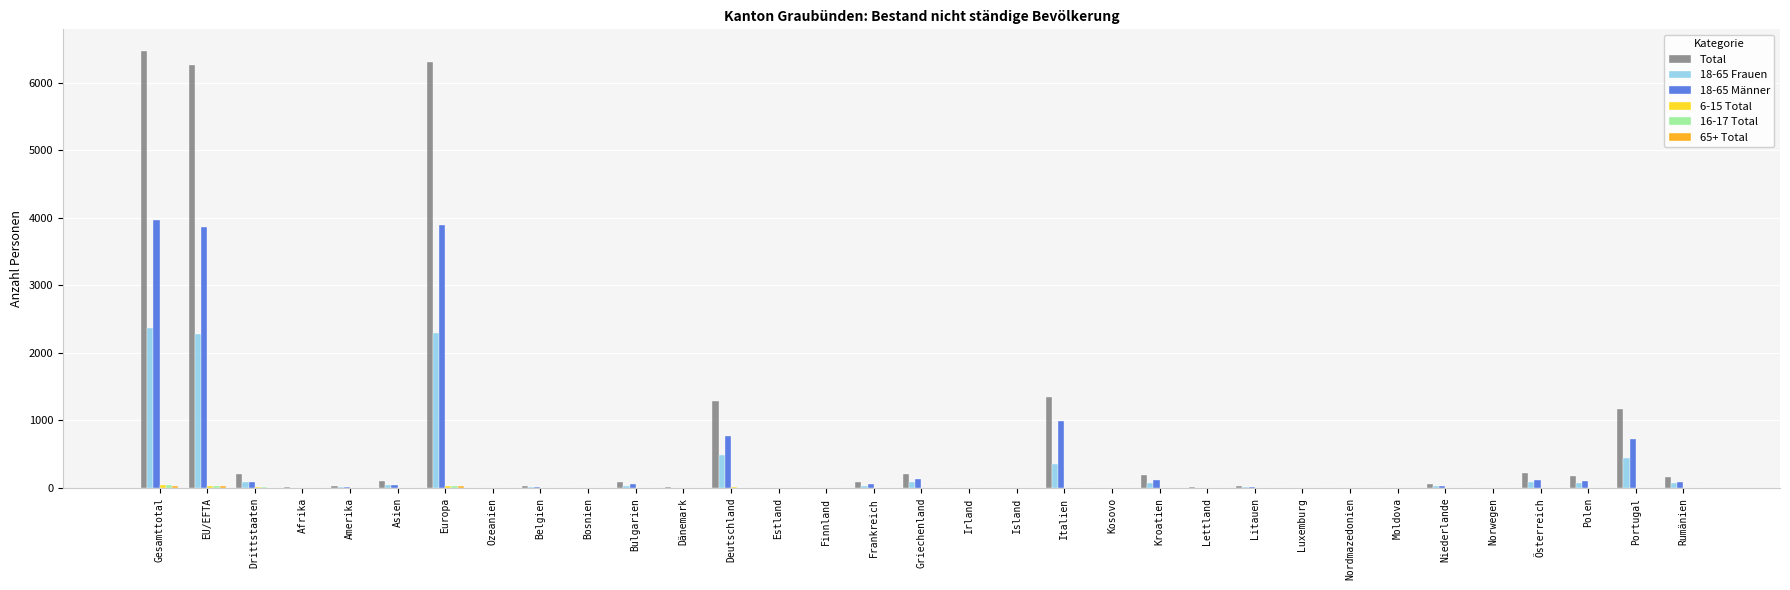

The value of 18-65 Männer at Rumänien is 89. True or false?

True